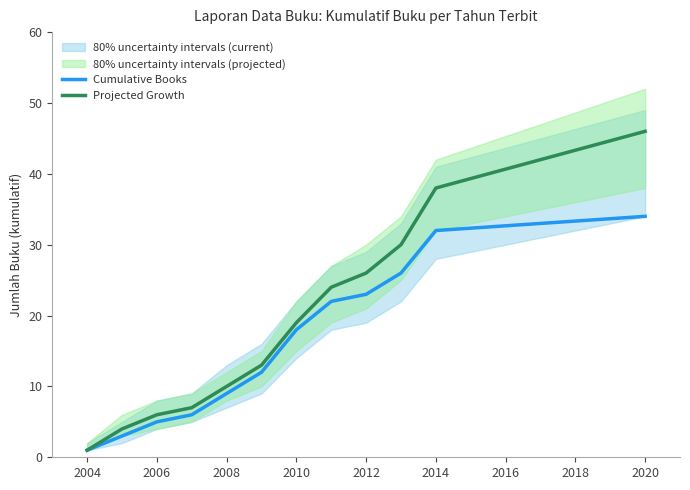

The Projected Growth series shows 66 at 2014. True or false?

False